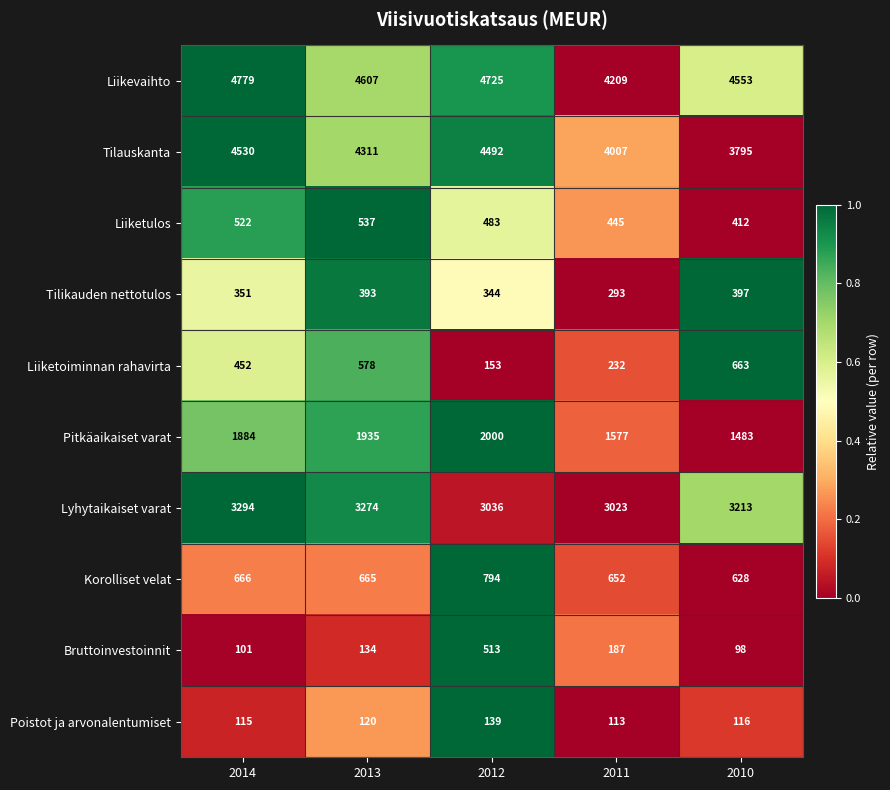

What is the total value across all series at 2013?

16554